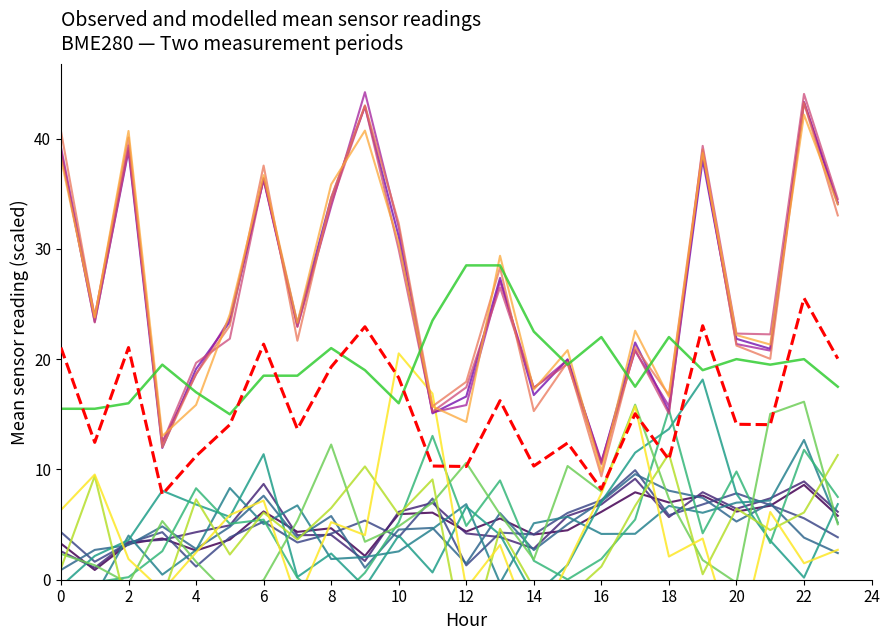

What is the sum of all temperature values?

471.5